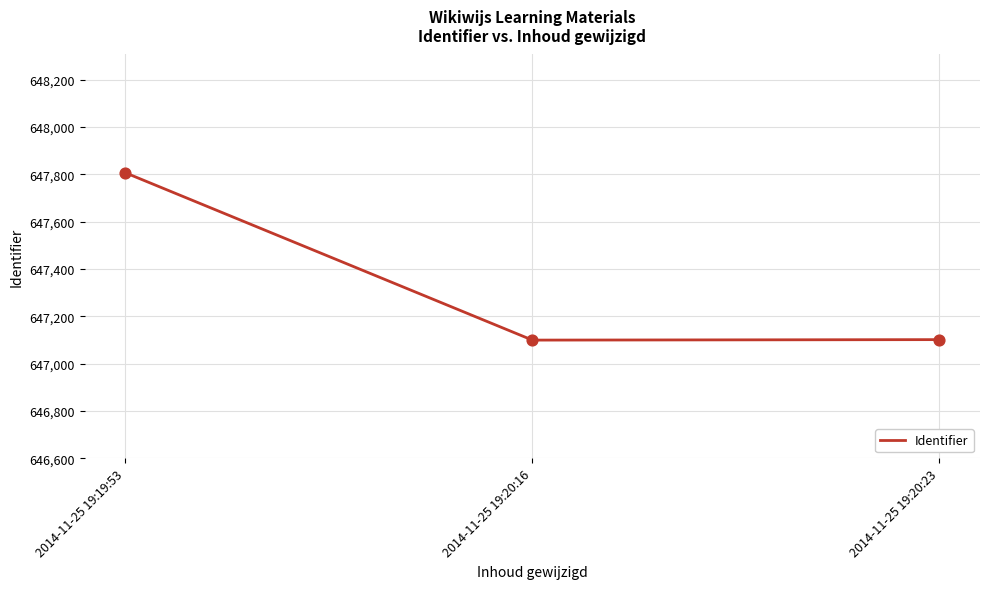

What is the change in value from 2014-11-25 19:19:53 to 2014-11-25 19:20:23?

-705